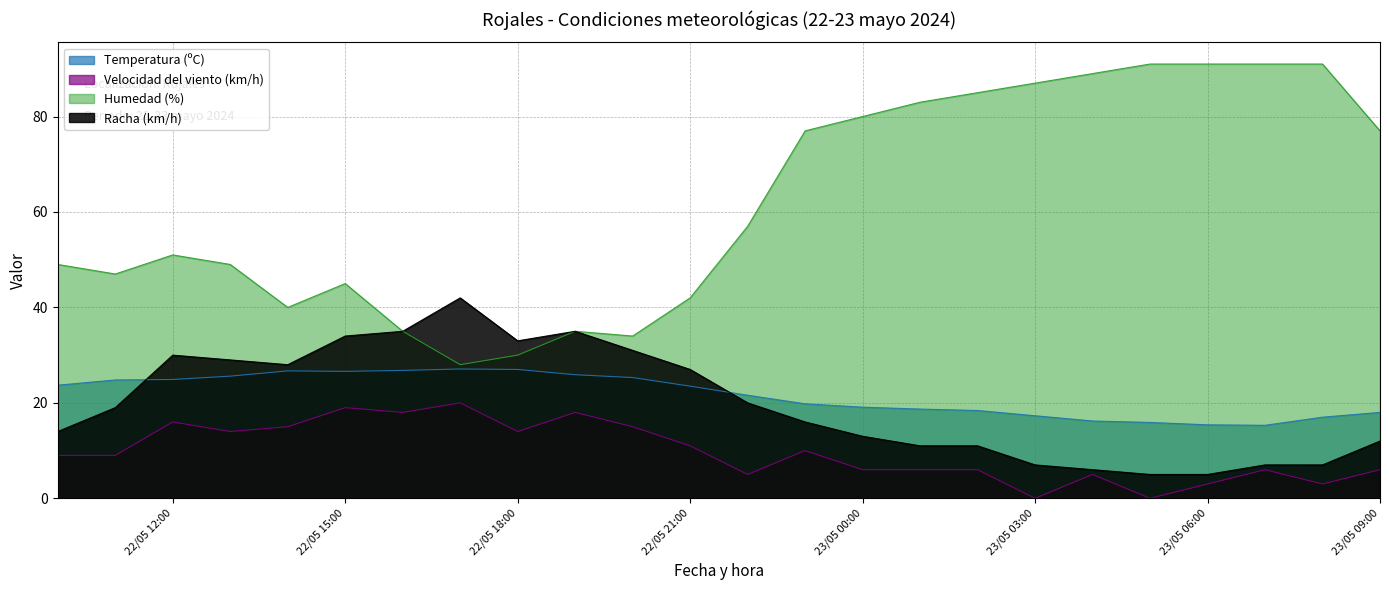

What is the sum of all Humedad (%) values?

1484.0